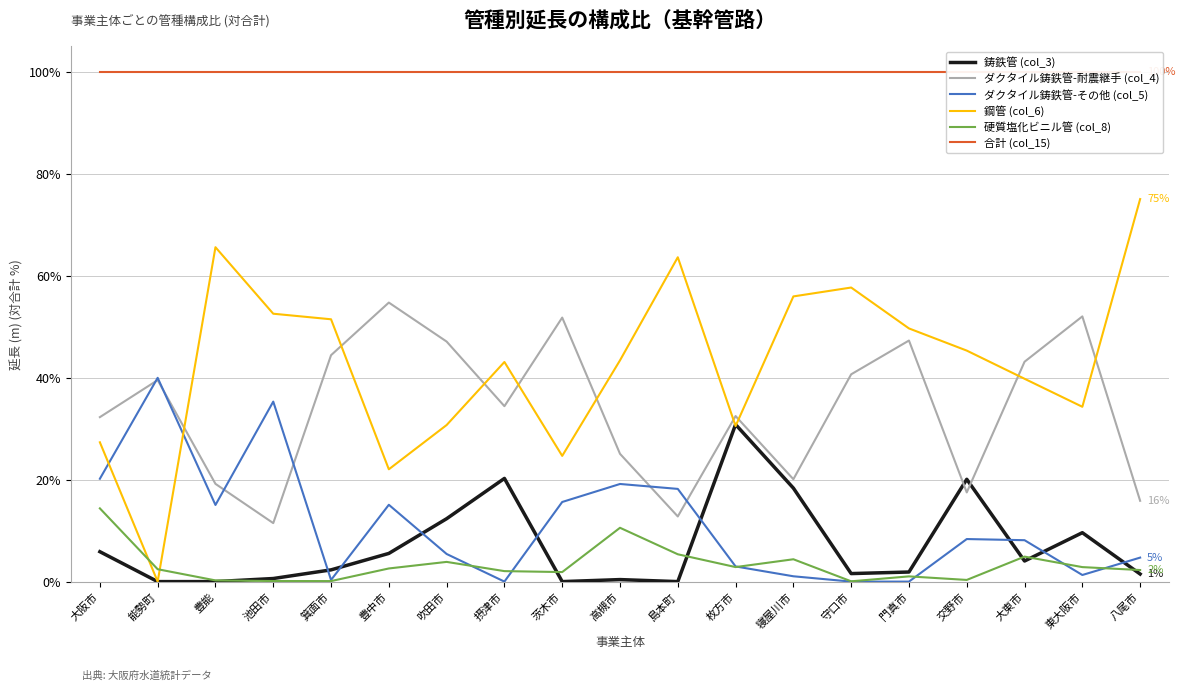

At which category does the chart reach its minimum across all series?

能勢町